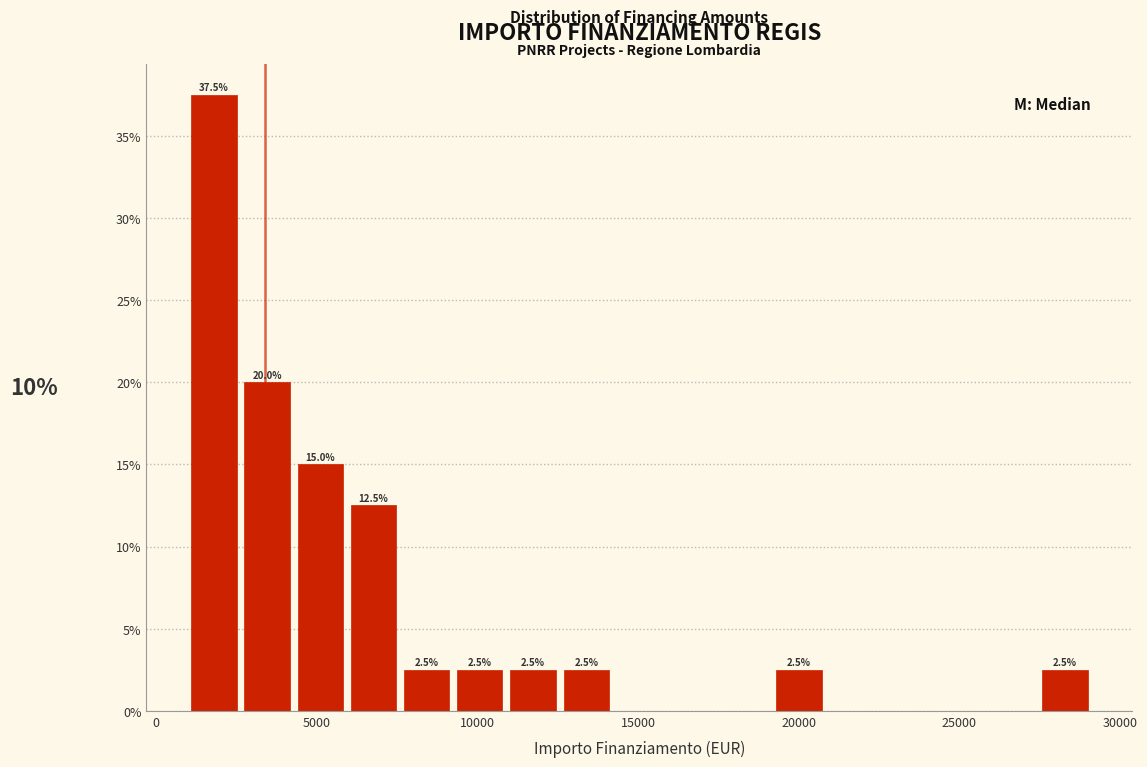

Read against the x-axis, roughly where is the centre of the tallest bar?

2000